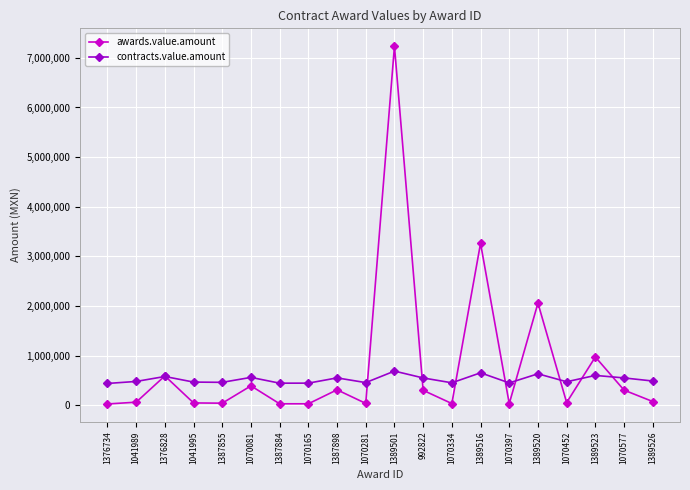

What is the total value across all series at 1389523?

1569197.1